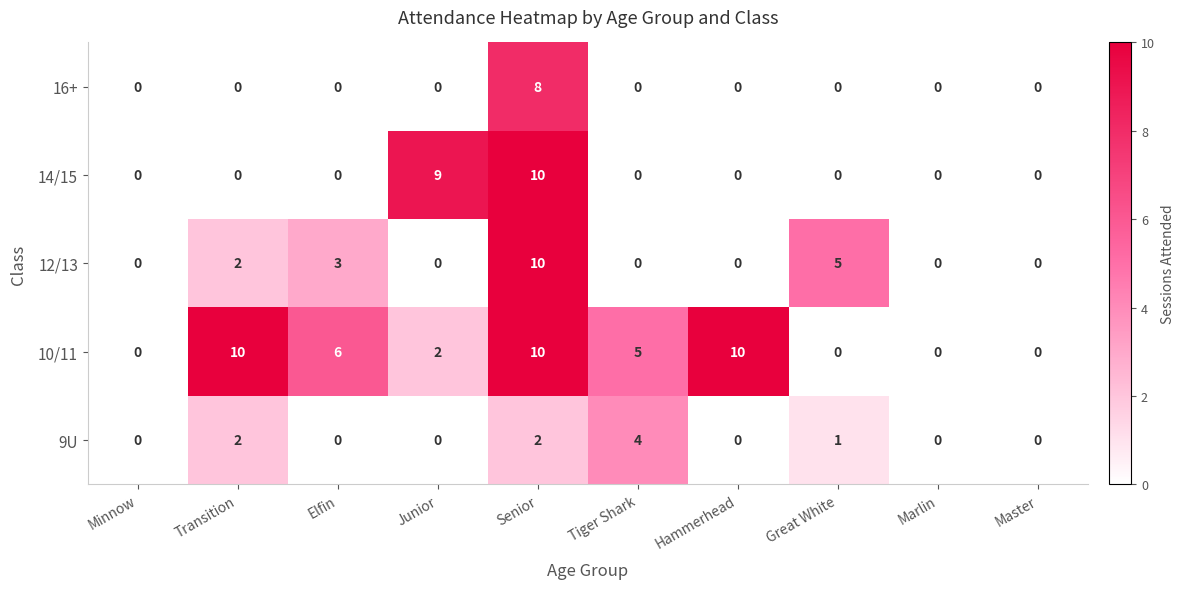

Count the 14/15 values in the range 0 to 1.

8